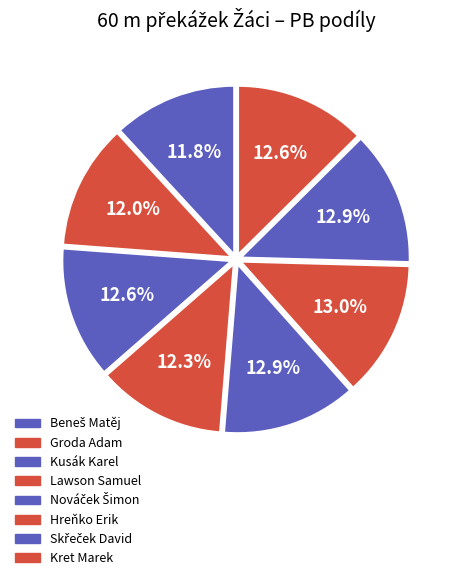

Rank the categories by value from highest to lowest.

Hreňko Erik, Nováček Šimon, Skřeček David, Kusák Karel, Kret Marek, Lawson Samuel, Groda Adam, Beneš Matěj